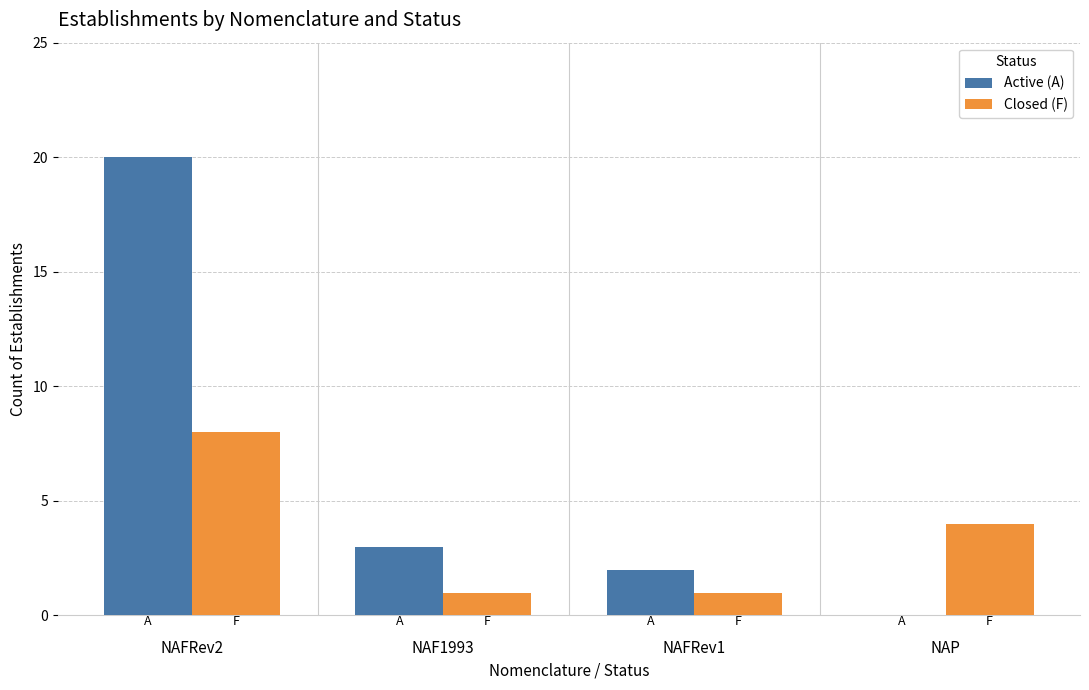

What is the total value across all series at NAP?

4